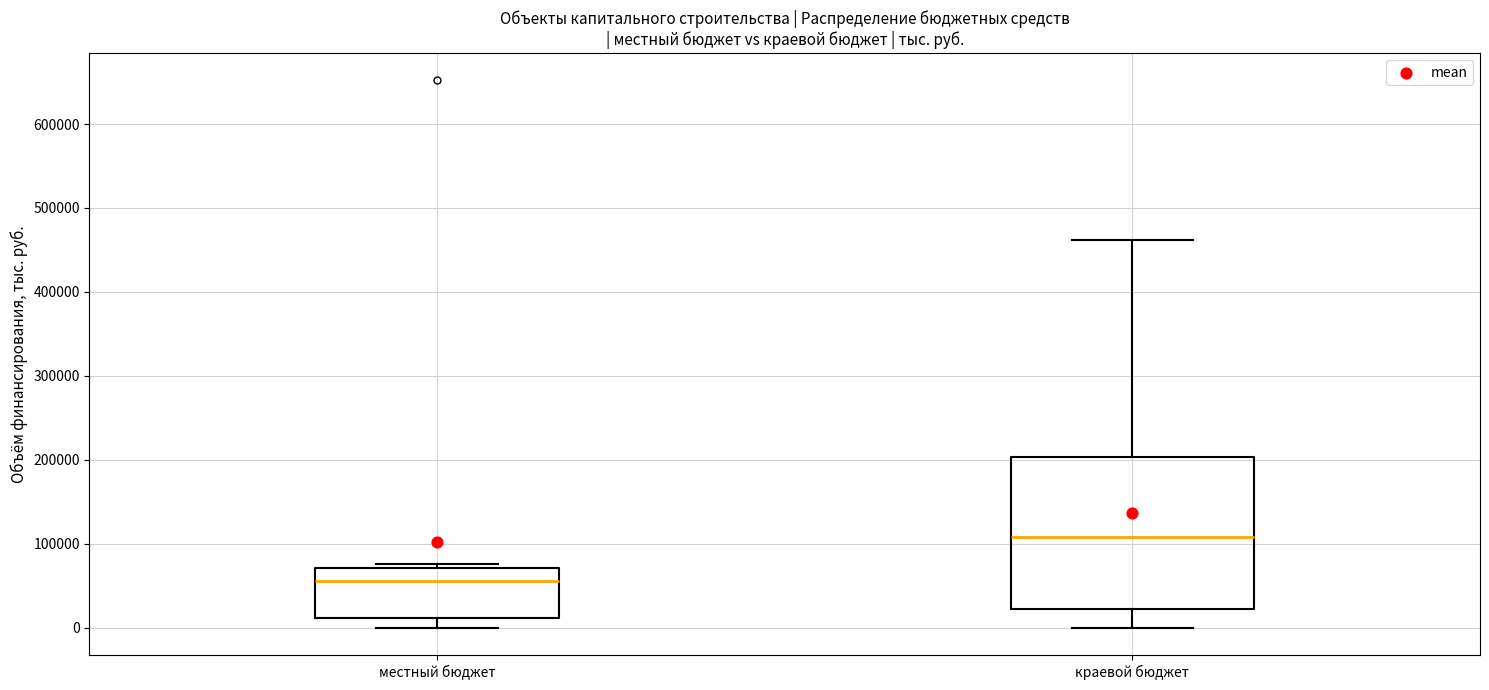

Comparing the boxes themselves (not the whiskers), which one is the tallest?

краевой бюджет